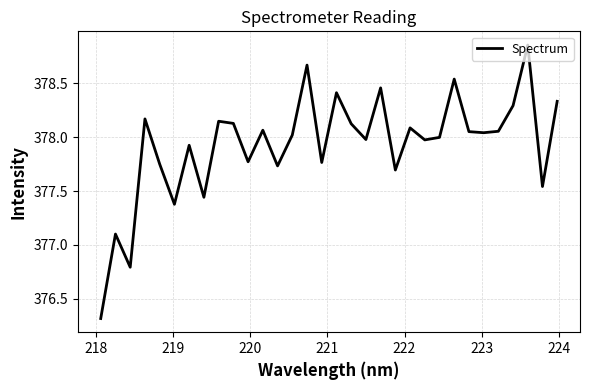

How many lines are shown in the chart?

1